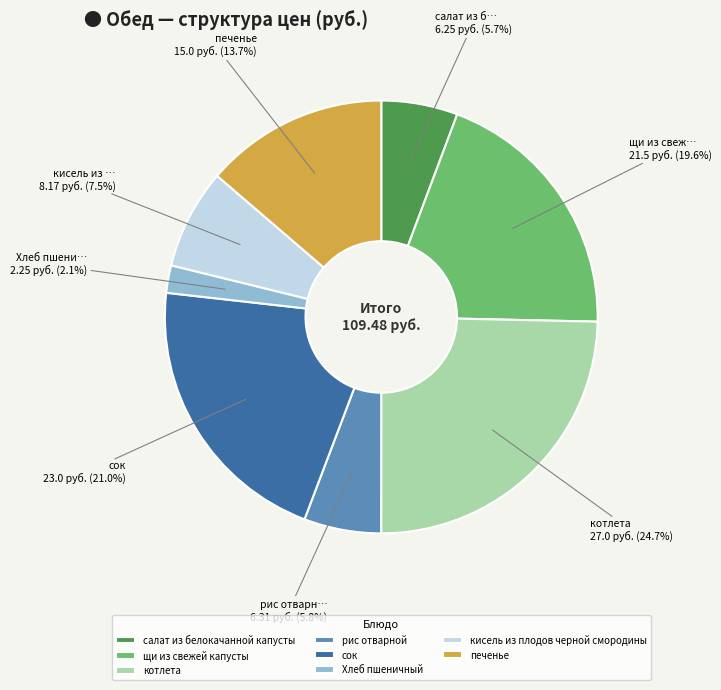

What is the smallest slice in the pie chart?

Хлеб пшеничный